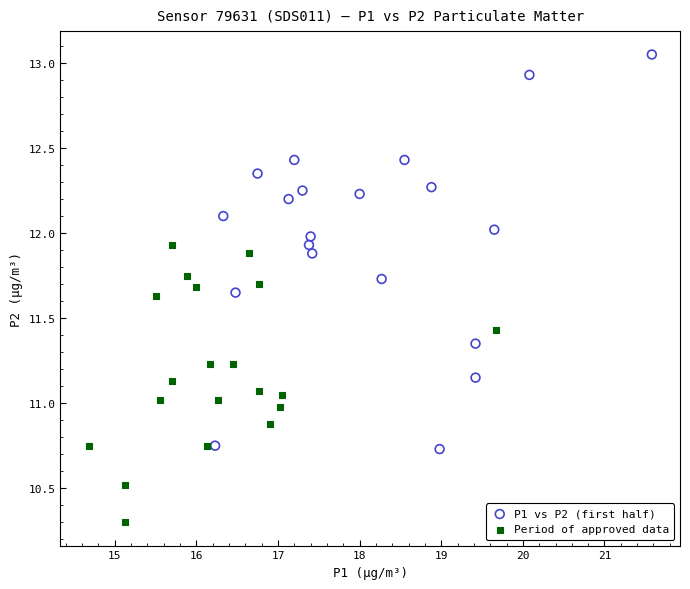

Which series contains the lowest Y value?

Period of approved data